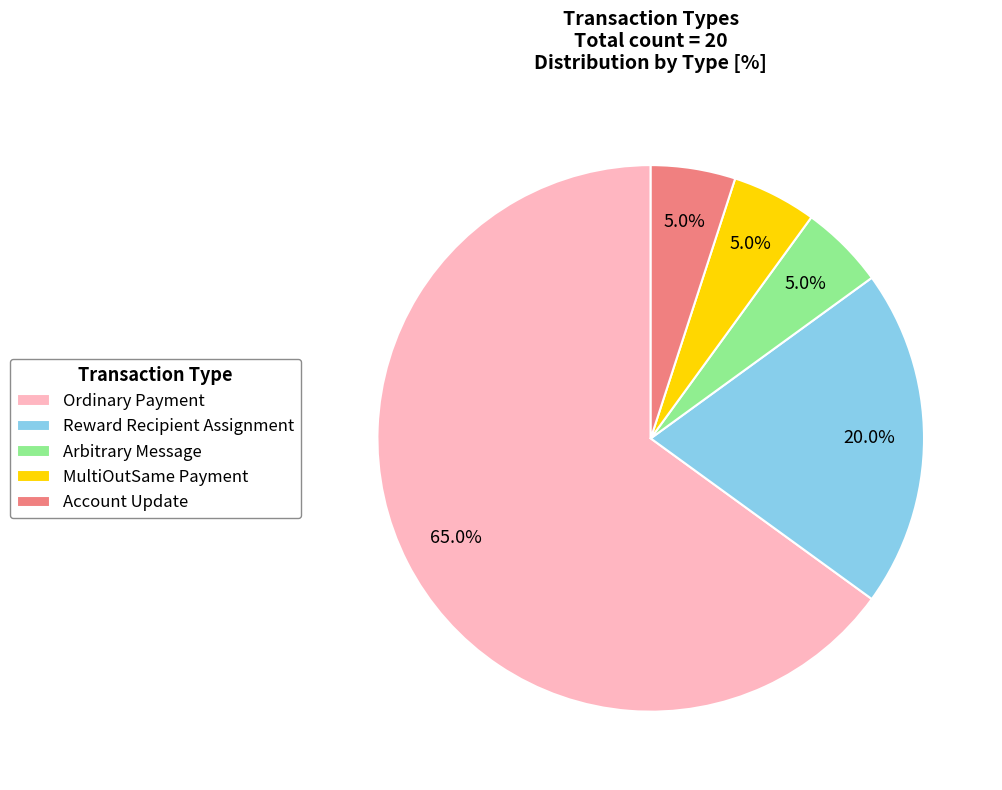

Approximately how many times larger is the value at Reward Recipient Assignment compared to Ordinary Payment?

0.3